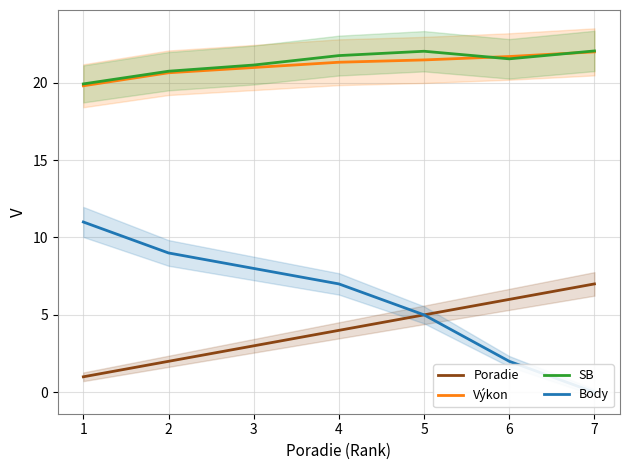

At which label does Poradie first exceed 4?

5